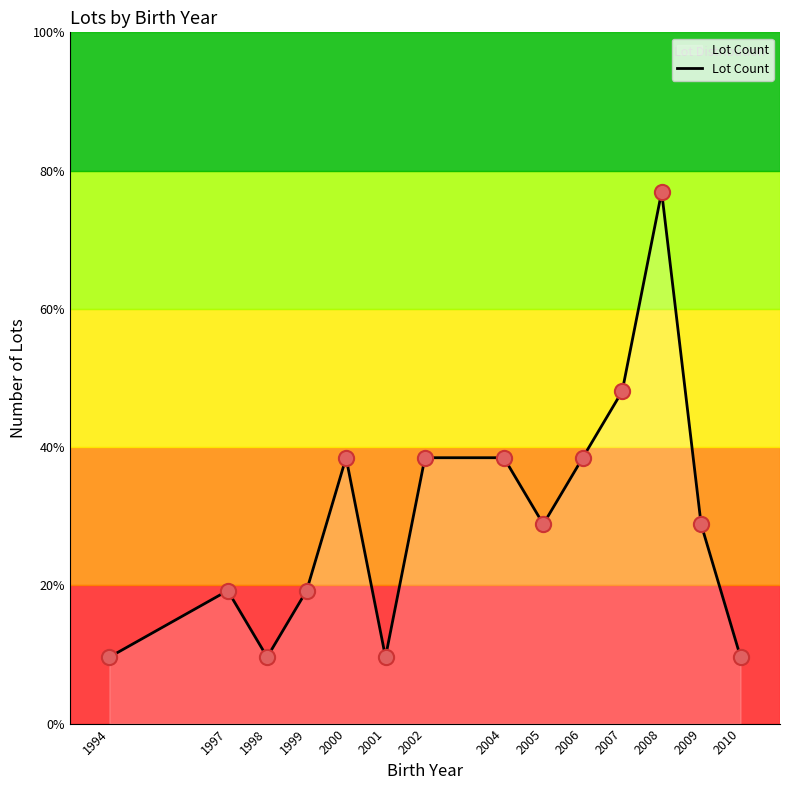

Approximately how many times larger is the value at 1997 compared to 2005?

0.7